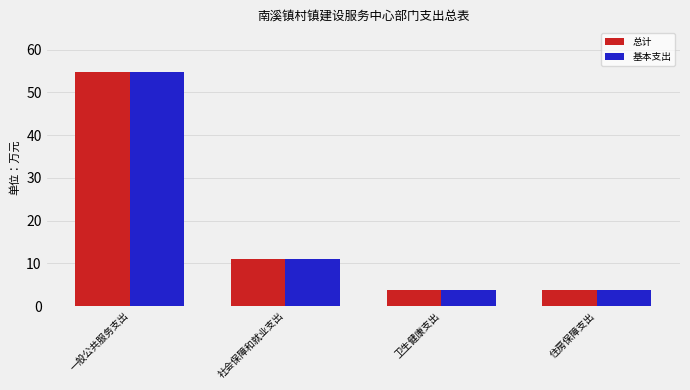

What is the difference between the second highest and minimum values in the 总计 series?

7.2